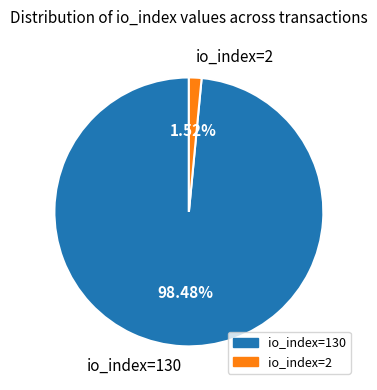

Rank the categories by value from highest to lowest.

io_index=130, io_index=2